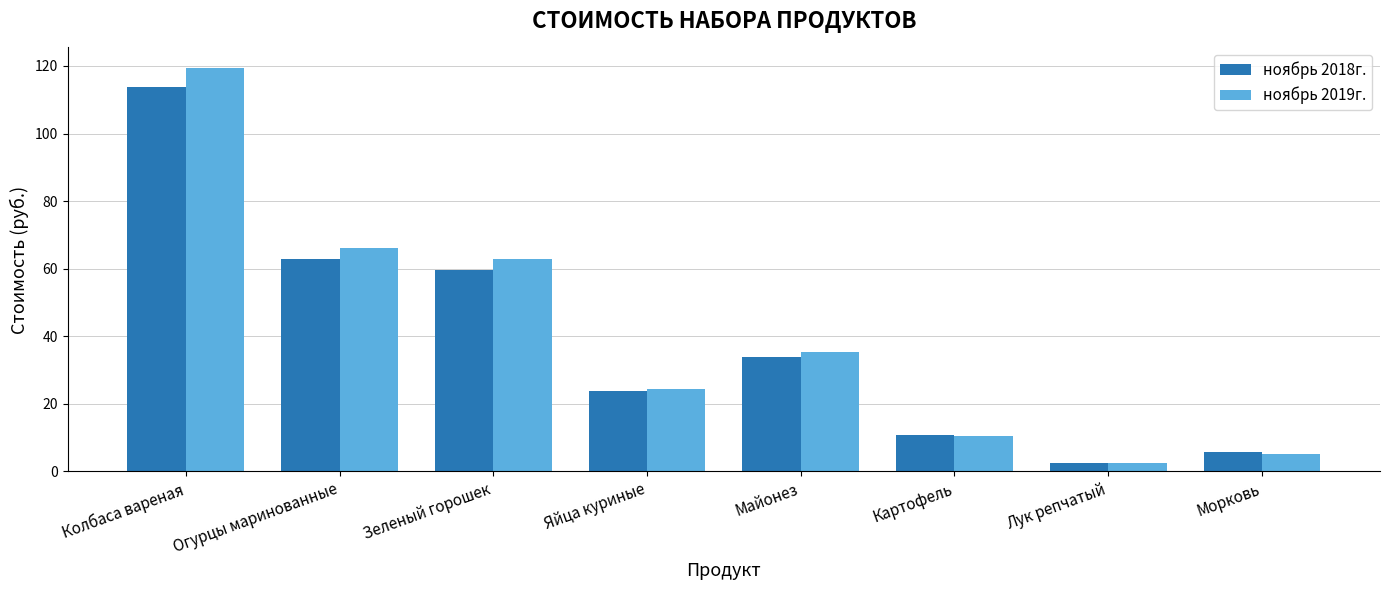

Which series has the widest spread of values?

ноябрь 2019г.